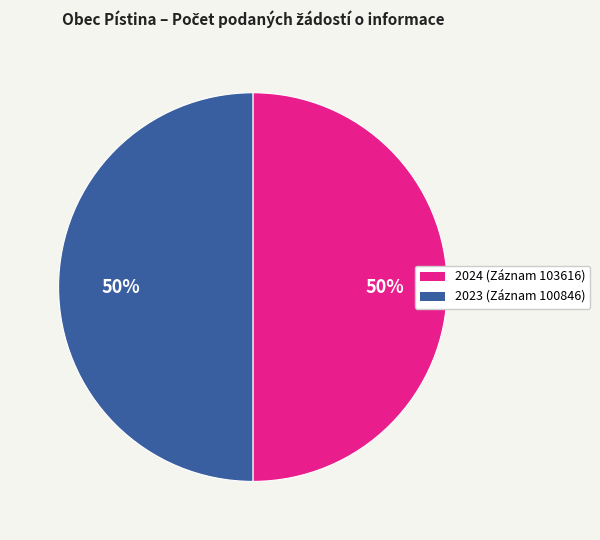

How many slices are in this pie chart?

2